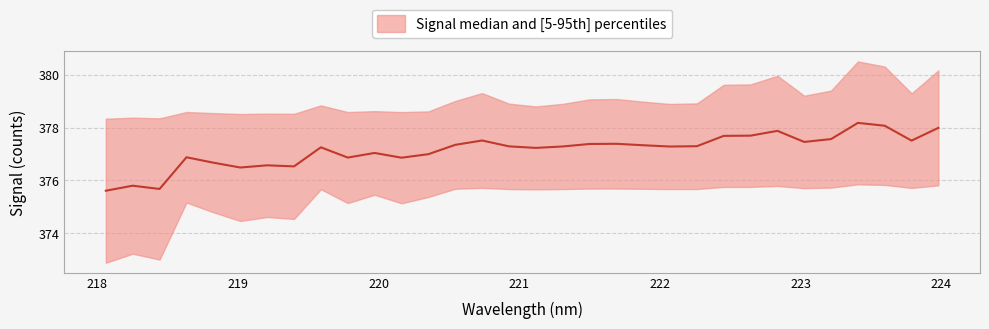

Which category has the lowest value across all series?

218.0596